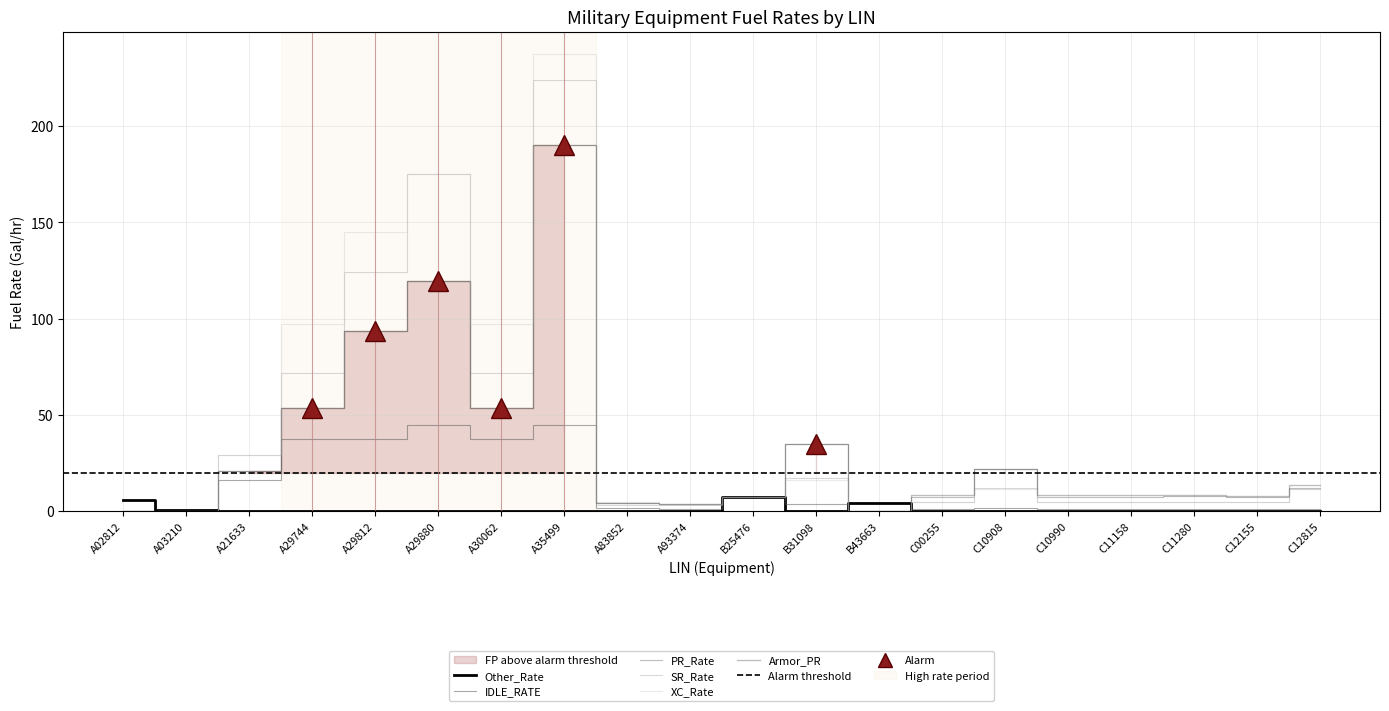

Where do PR_Rate and SR_Rate first cross each other?

A35499 and A83852